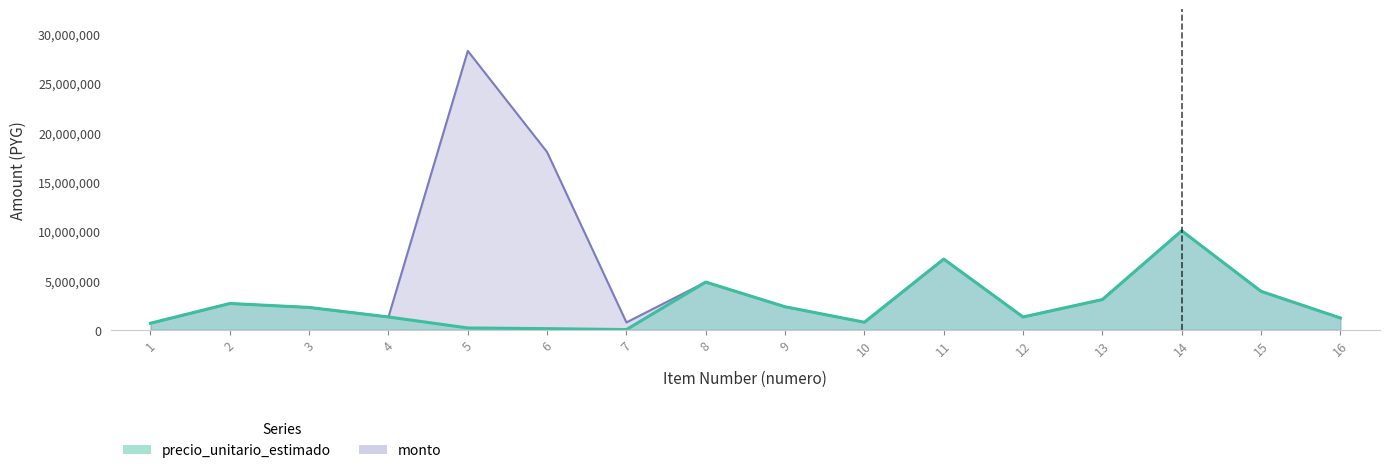

What is the sum of the precio_unitario_estimado values at 1 and 8?

5500000